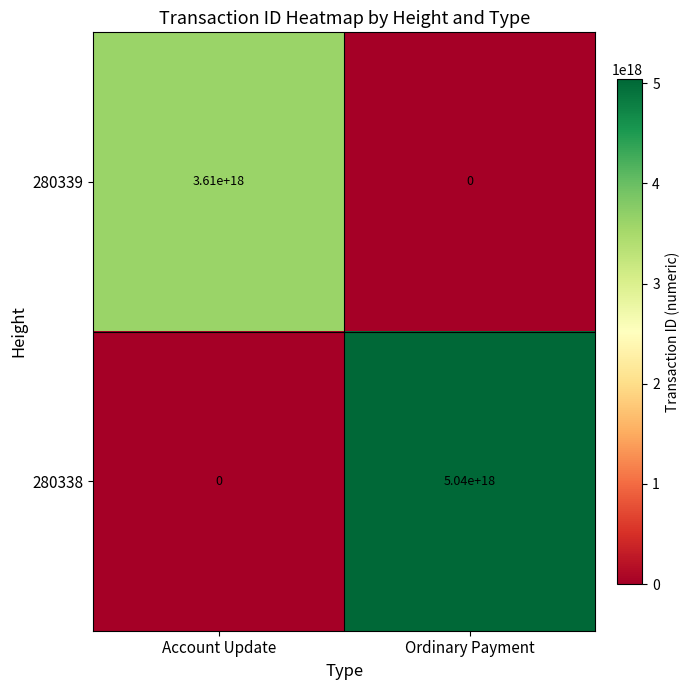

At how many categories does at least one series exceed 1424678330954408448?

2